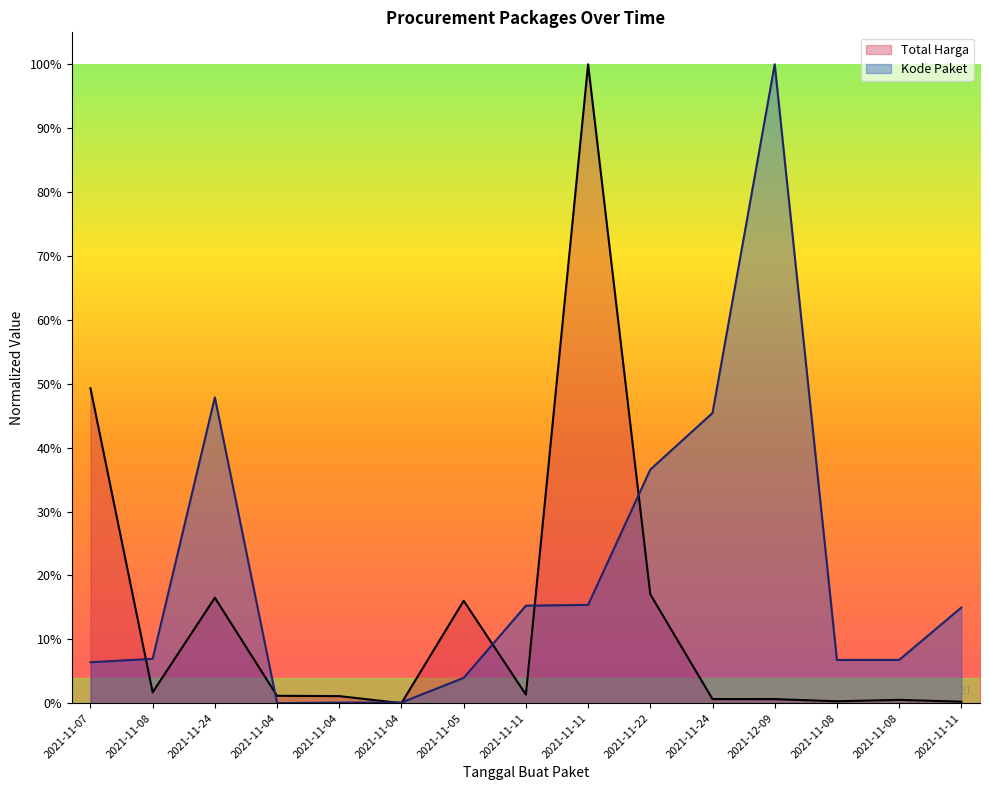

Between which two adjacent categories do Total Harga and Kode Paket first intersect?

2021-11-07 and 2021-11-08